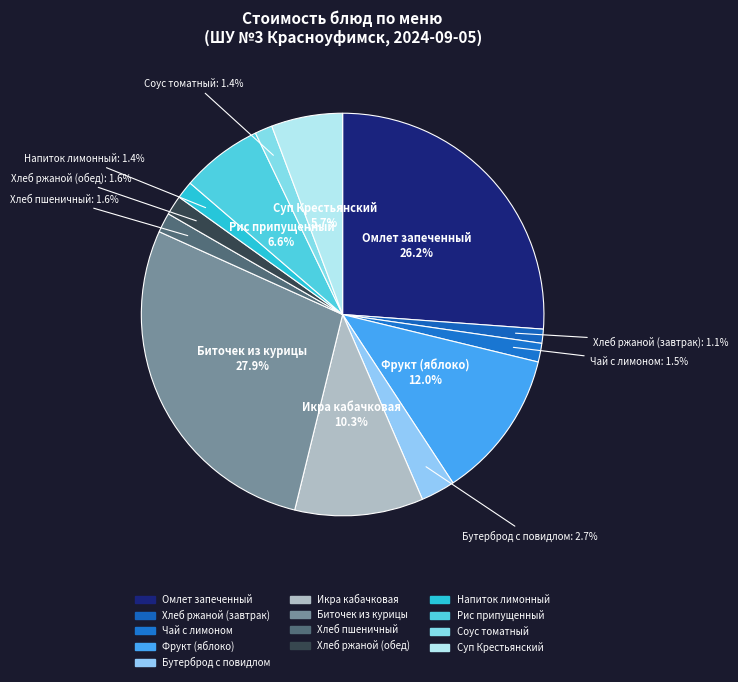

To the nearest percent, what is the difference between the largest and smallest slice percentages?

27%